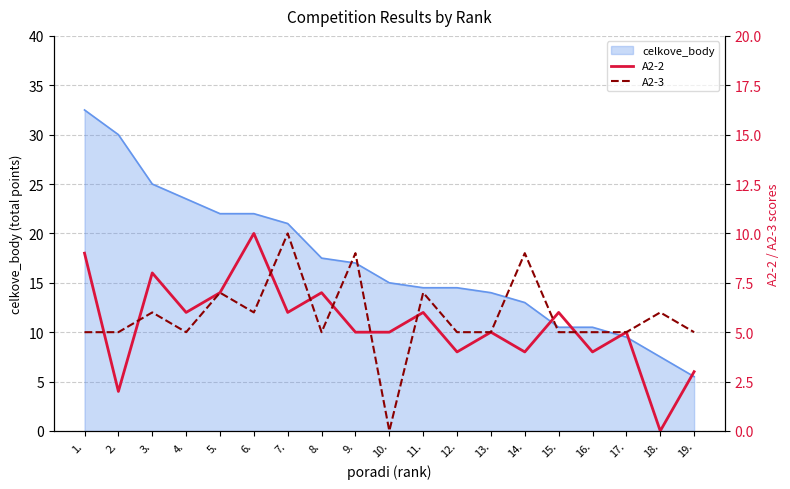

The value of celkove_body at 1. is 32.5. True or false?

True